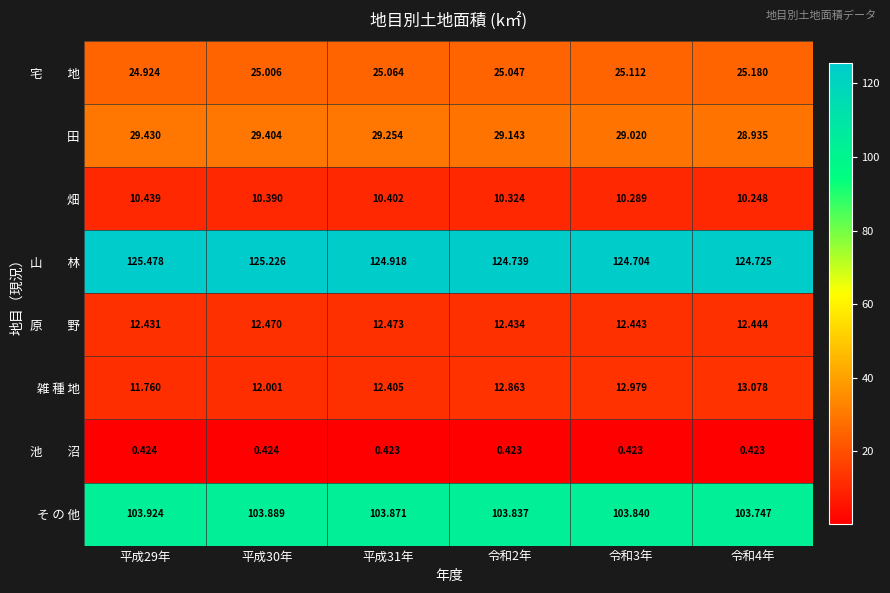

Which series changed the most between 平成29年 and 令和2年?

雑 種 地